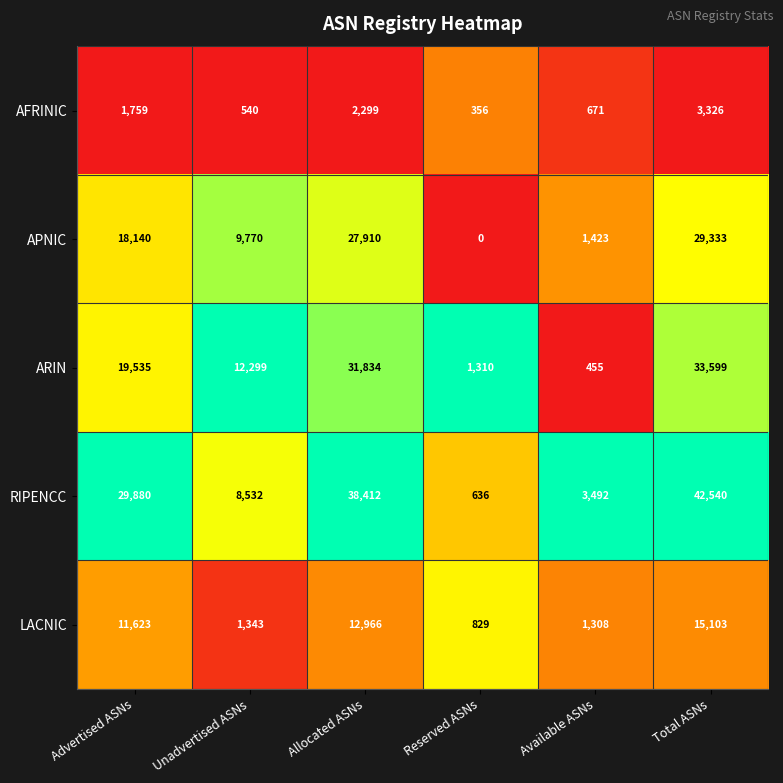

Which series has the largest total across all categories?

RIPENCC